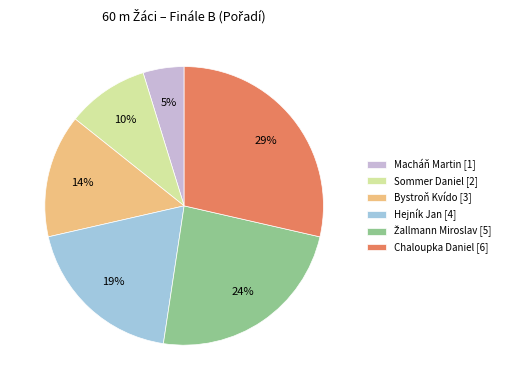

To the nearest percent, what percentage of the pie is Chaloupka Daniel?

29%